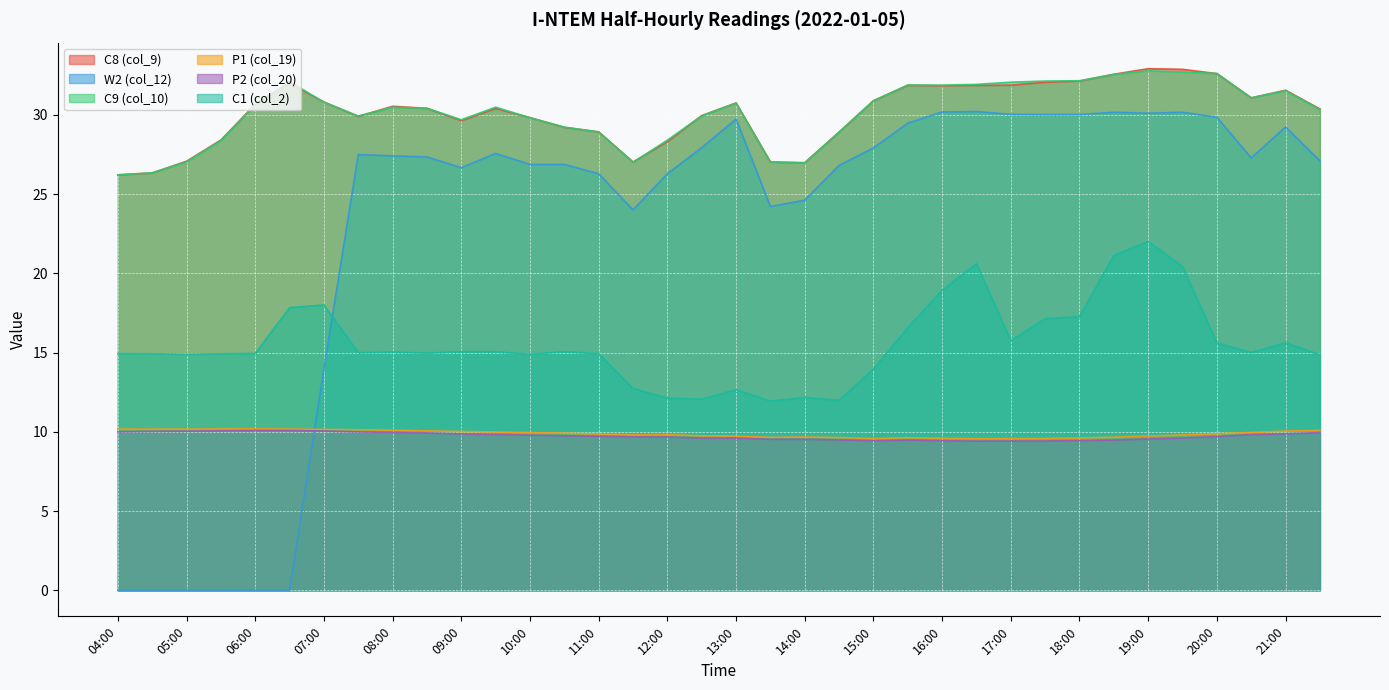

What is the approximate value of P1 (col_19) at 07:30?

10.1